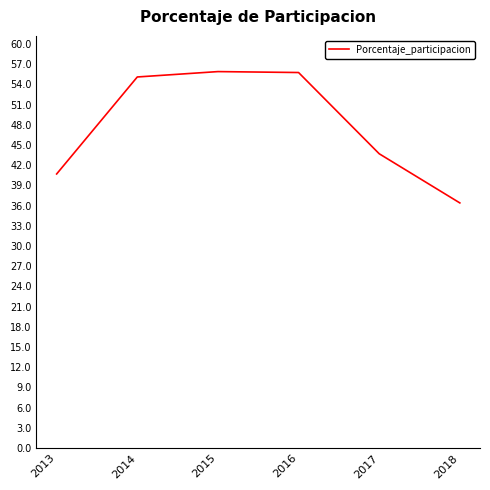

How many distinct data groups are displayed?

1